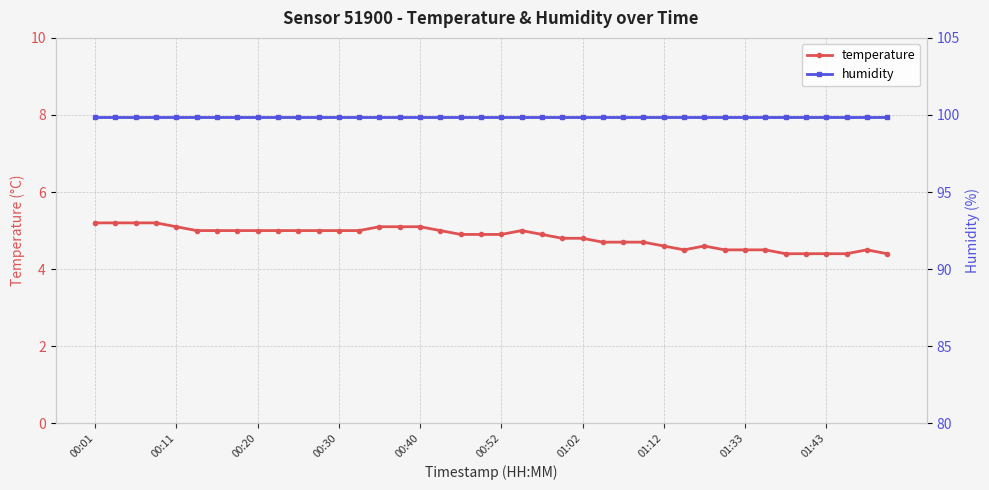

What is the difference between the temperature values at 01:43 and 23?

0.2